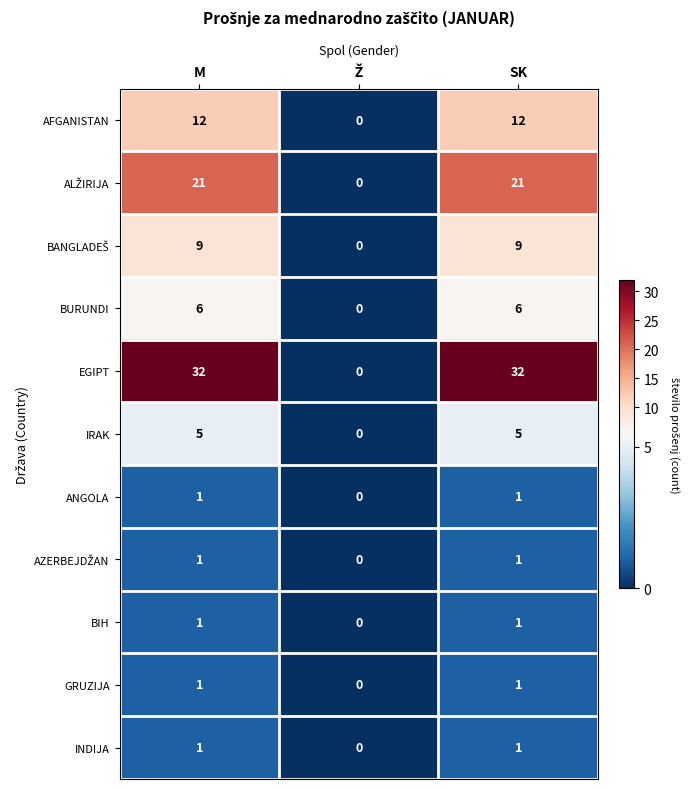

True or false: BIH has a value of 1 at SK.

True